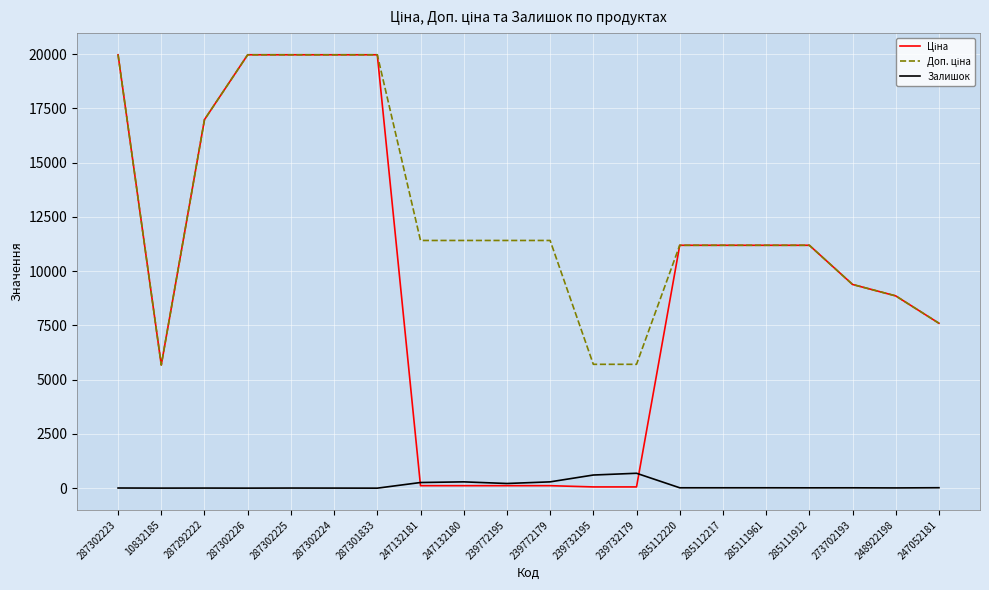

Is it true that Залишок equals 290.0 at 247132180?

True